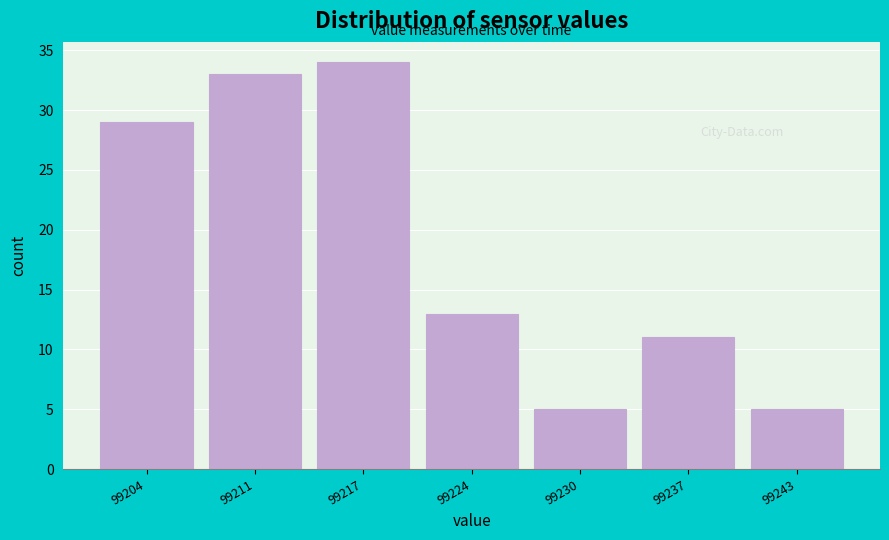

Reading left to right, list all the values displayed in this chart.

29	33	34	13	5	11	5